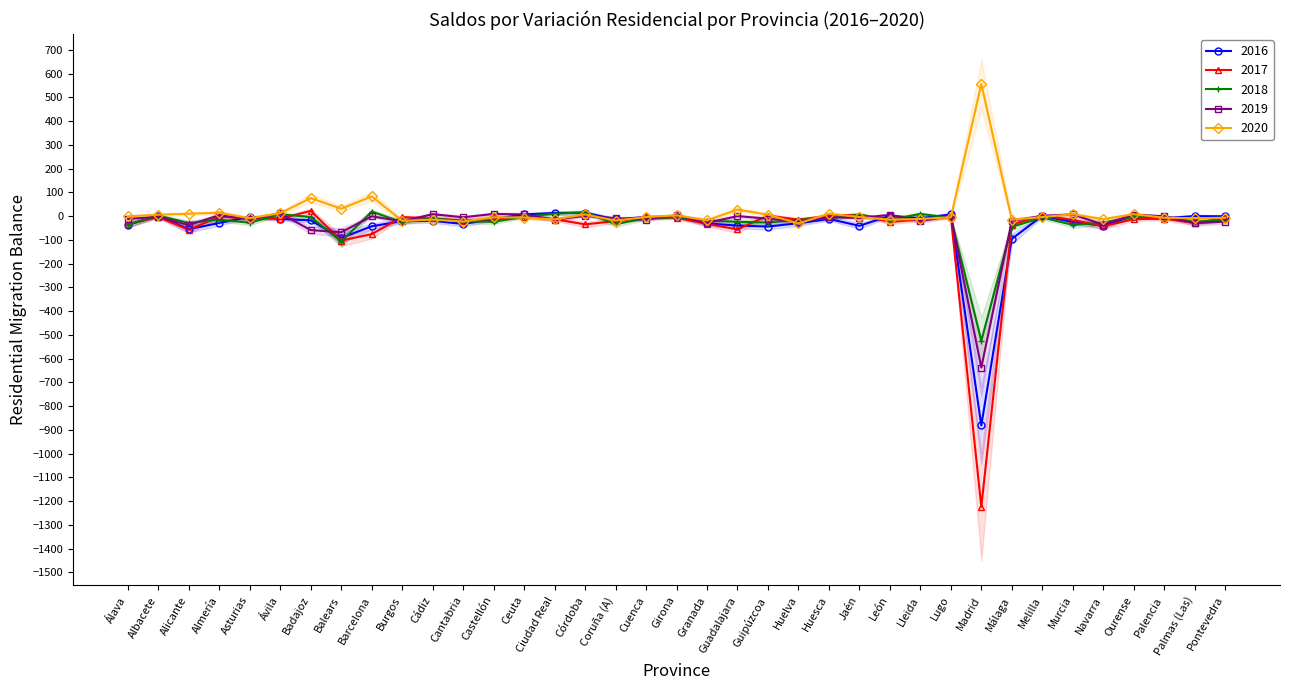

How many values in 2017 are below zero?

32